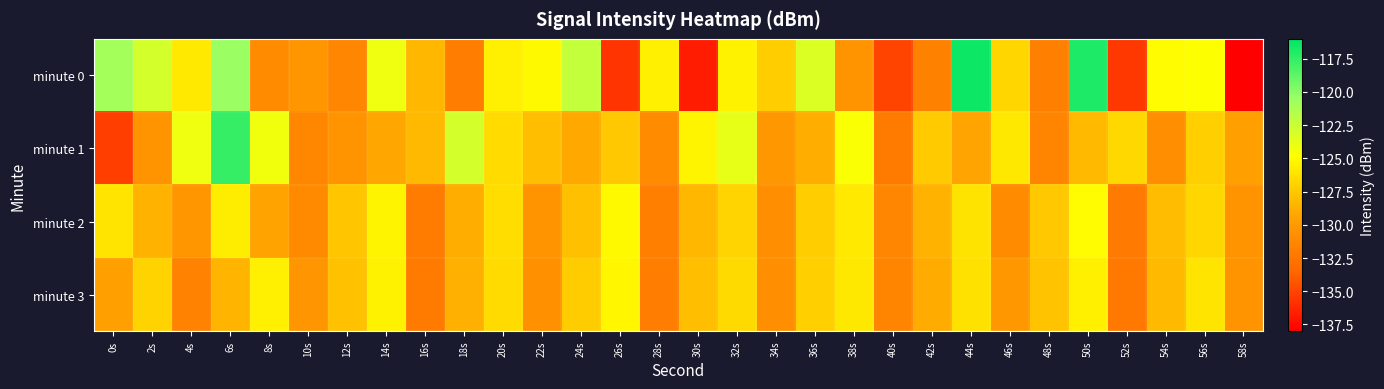

What is the difference between the highest and lowest values at 38s?

5.8